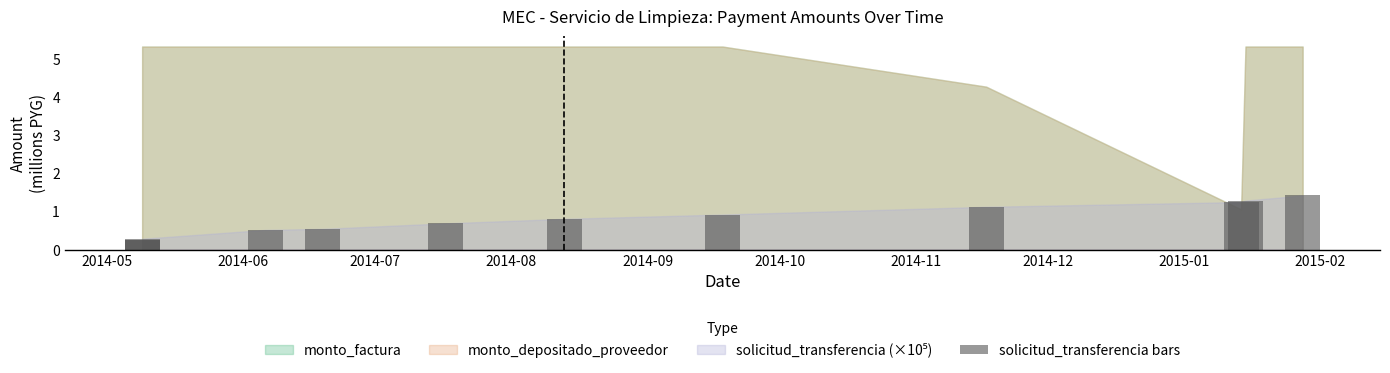

What is the label of the 10th bar from the left?

2015-02